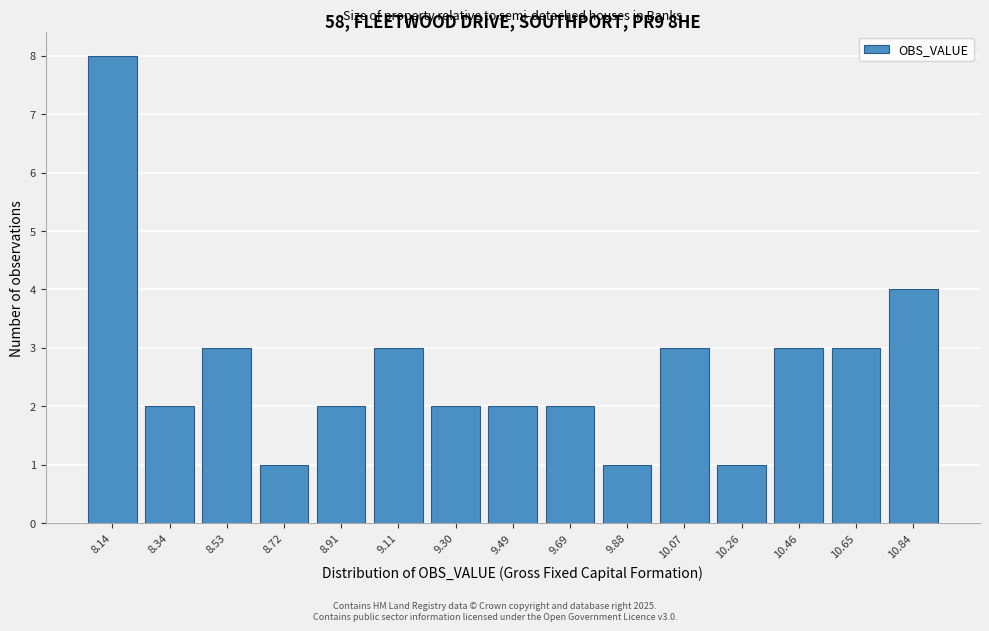

Reading left to right, list all the values displayed in this chart.

8.14=8	8.34=2	8.53=3	8.72=1	8.91=2	9.11=3	9.30=2	9.49=2	9.69=2	9.88=1	10.07=3	10.26=1	10.46=3	10.65=3	10.84=4